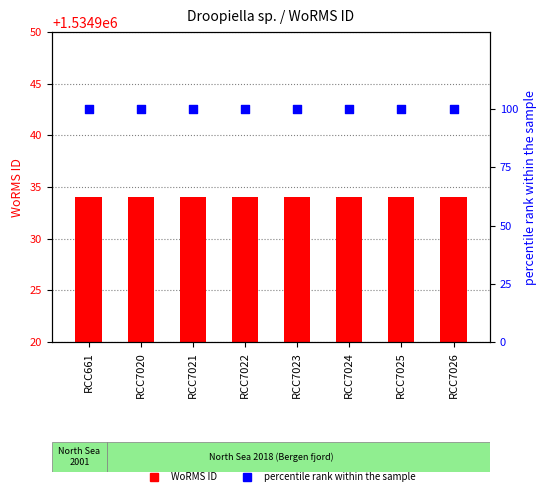

Which series reaches the maximum Y coordinate?

WoRMS ID